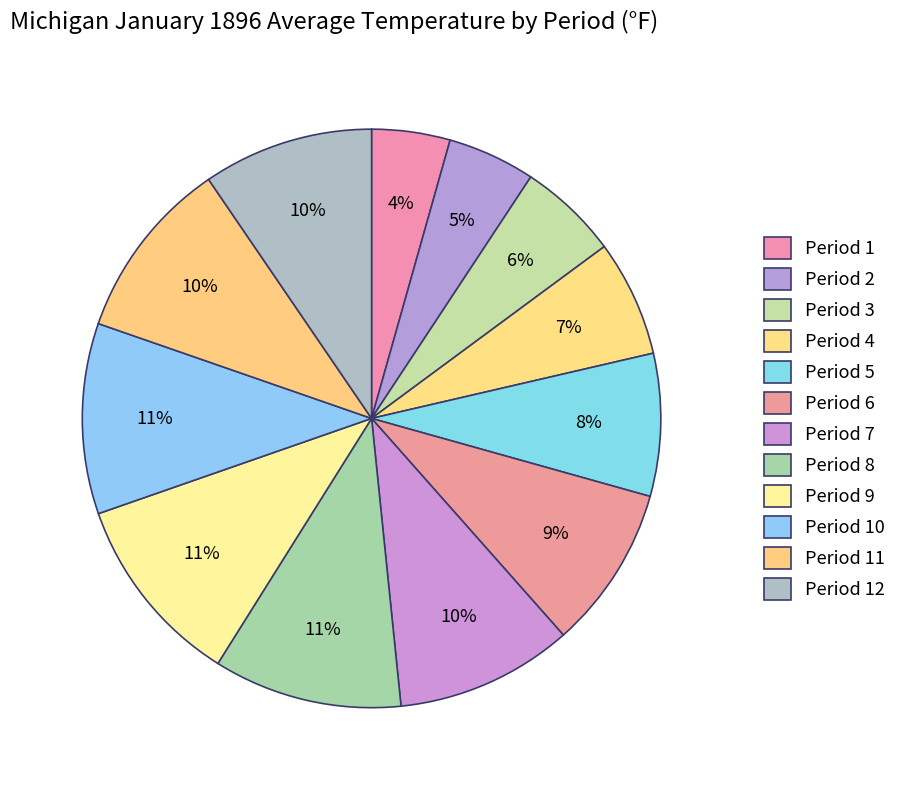

Count the number of slices in the pie.

12